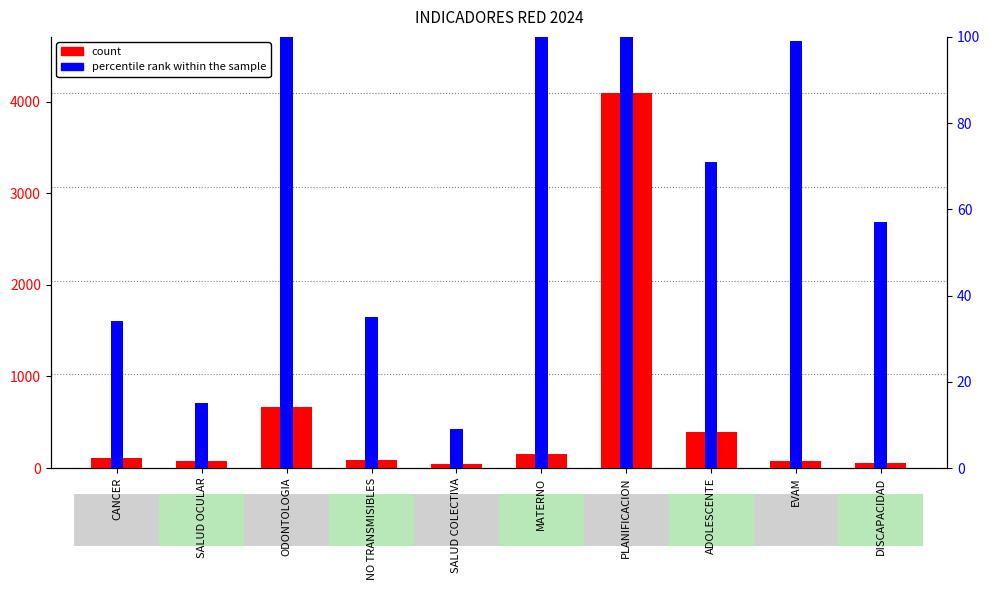

The count series shows 4093 at PLANIFICACION. True or false?

True